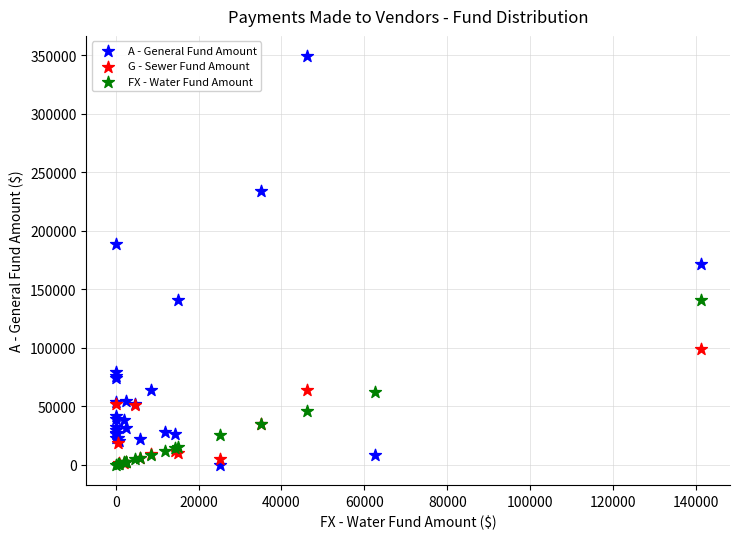

Which series contains the highest Y value?

A - General Fund Amount